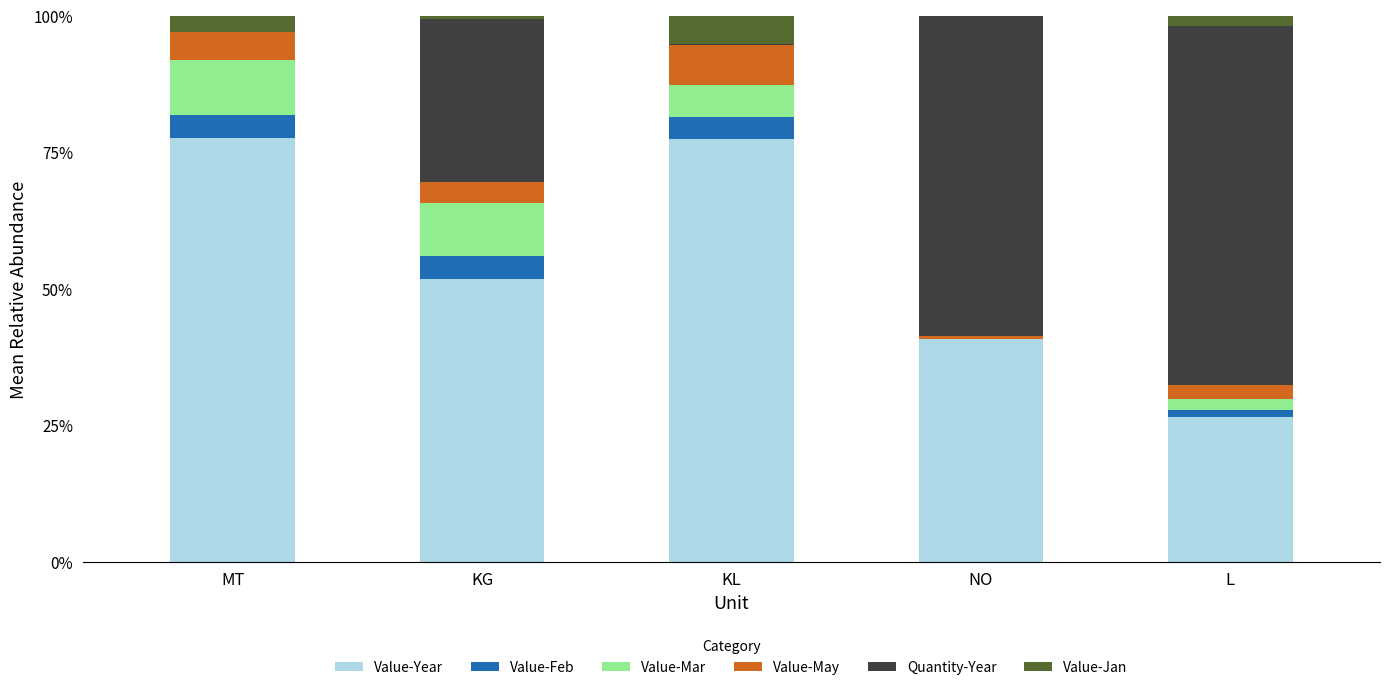

How many categories are shown in the chart?

5